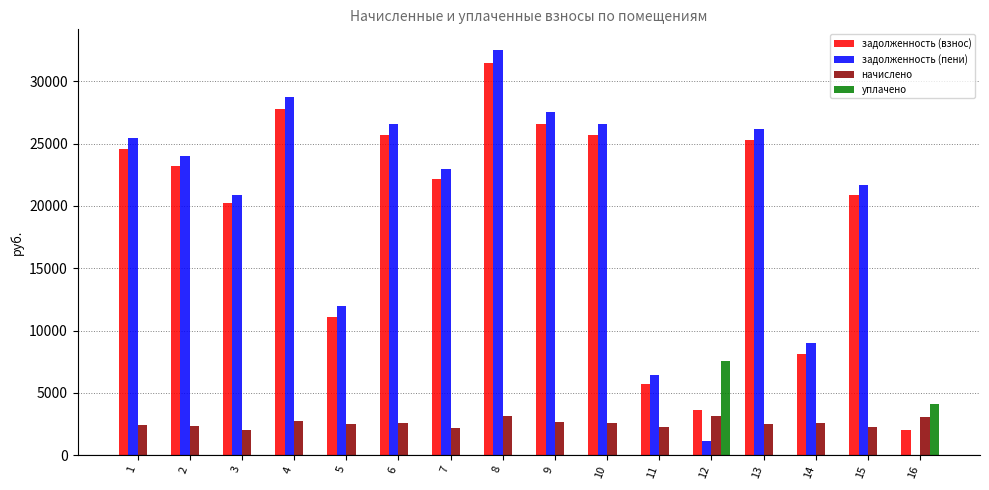

What is the difference between the уплачено values at 16 and 7?

4121.0